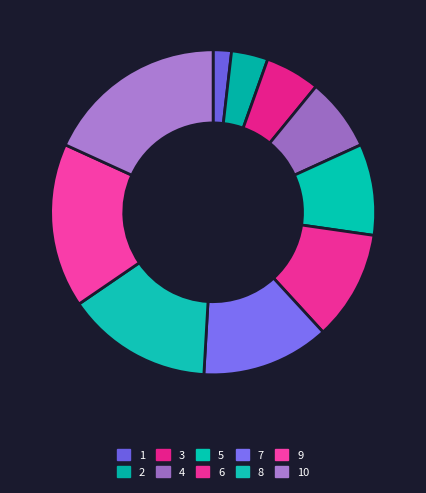

Which category has the biggest portion of the pie?

10